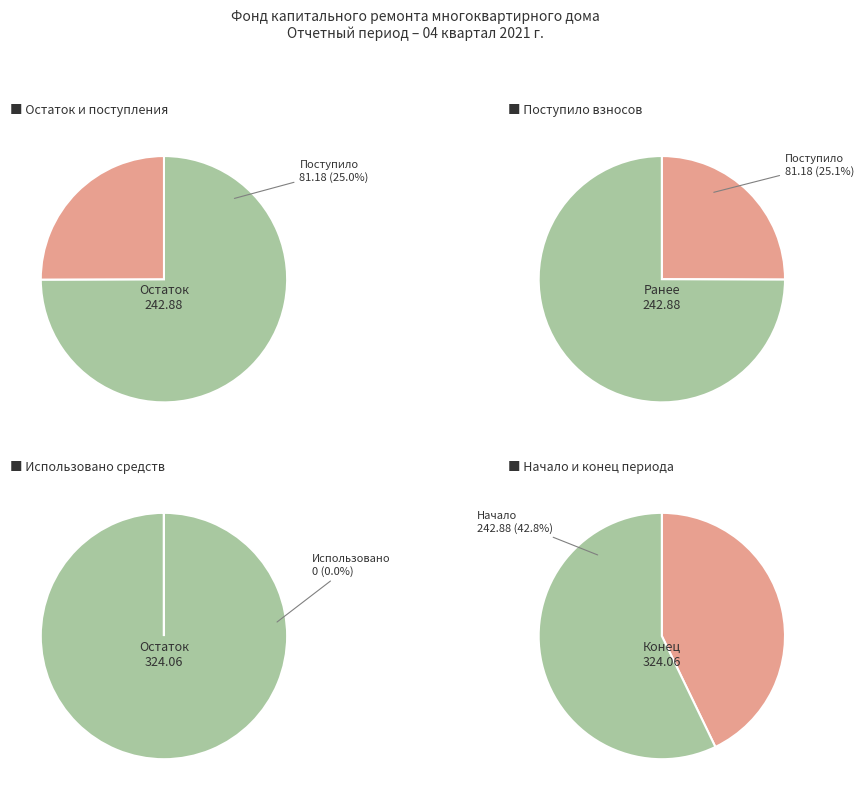

How many slices are in this pie chart?

4